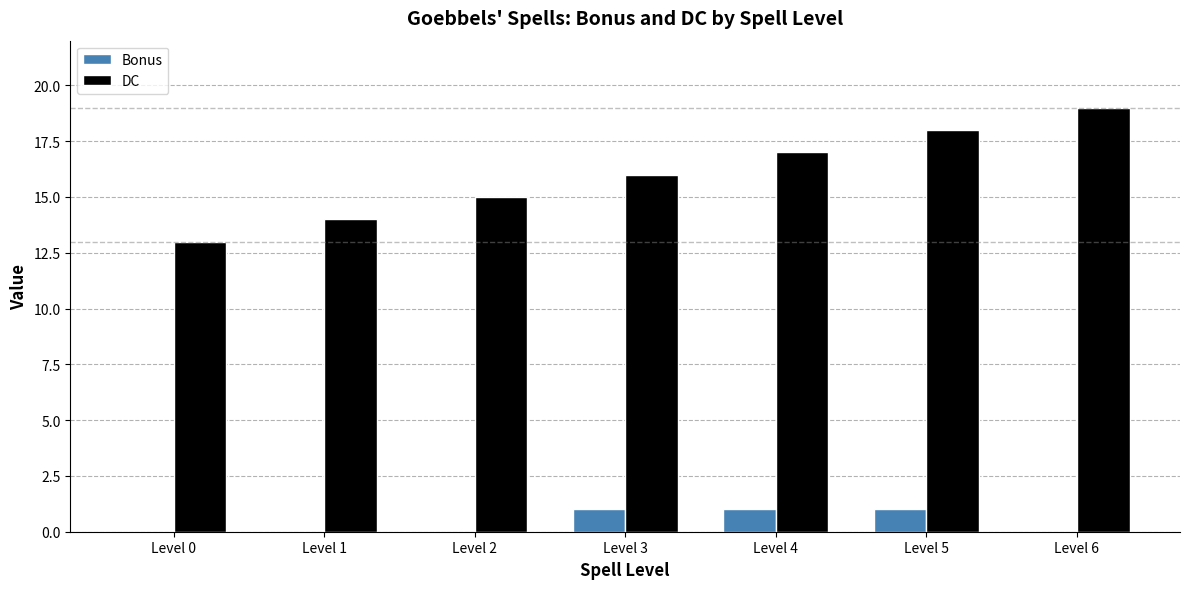

True or false: DC has a value of 18 at Level 5.

True